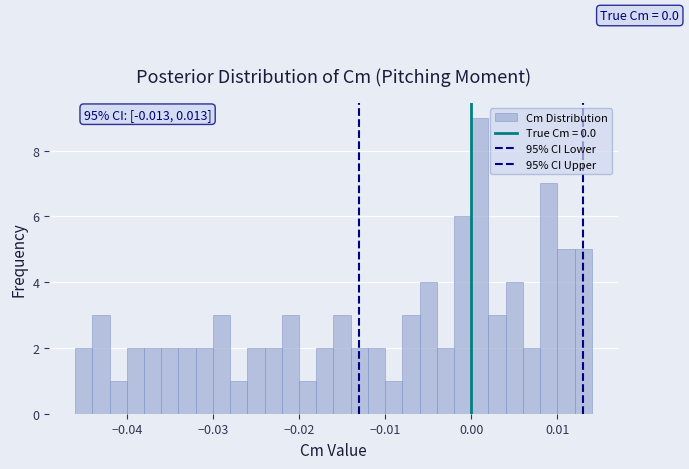

Around what value on the x-axis is the tallest bar? Give the approximate position of its centre, as read against the axis.

0.001